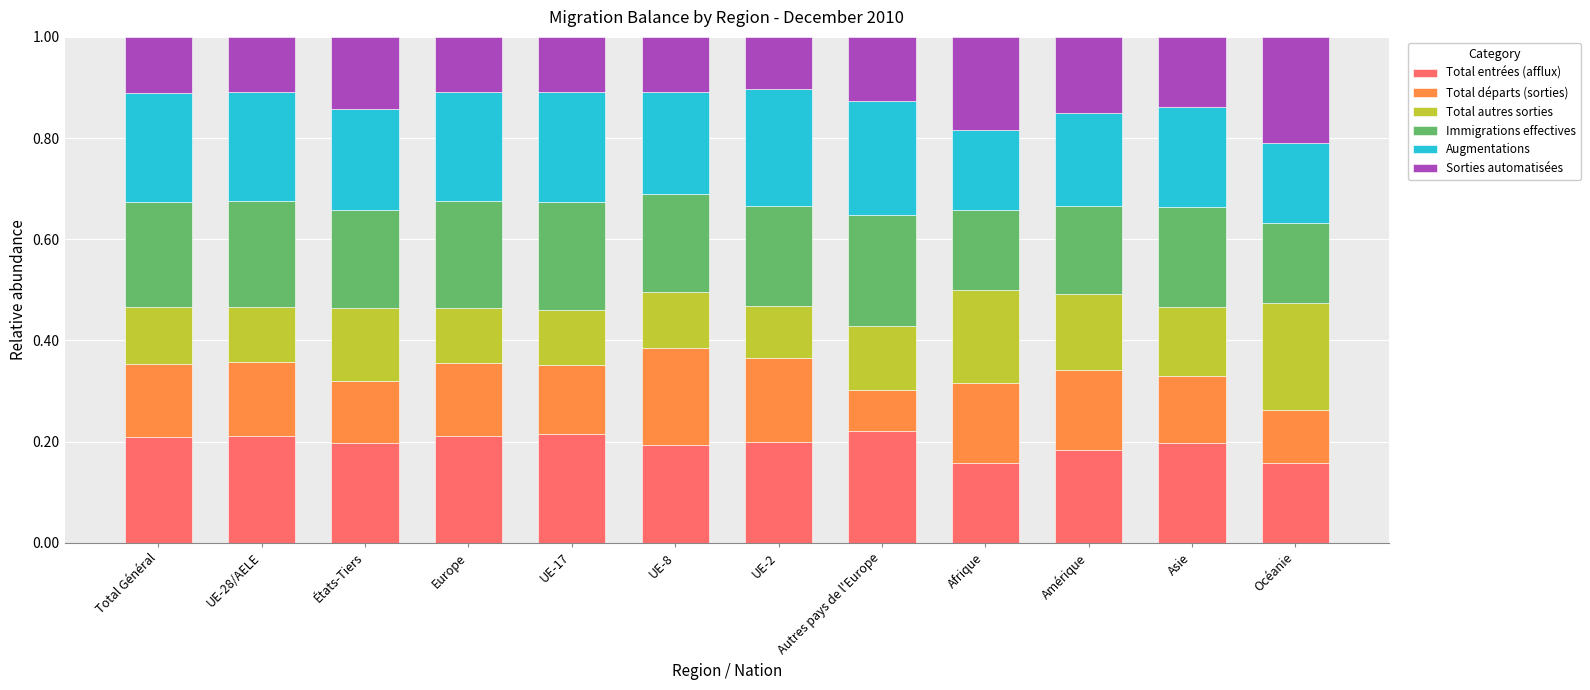

What is the total value across all series at Autres pays de l'Europe?

1.0